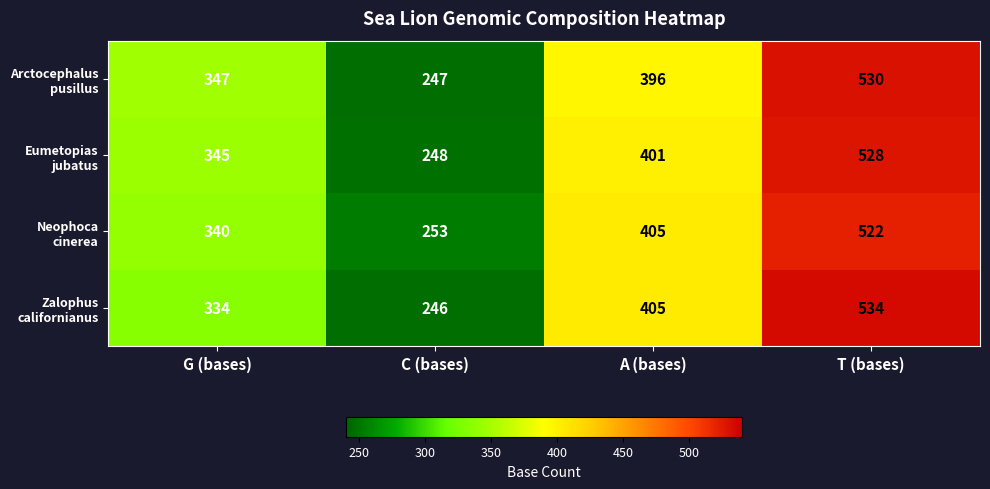

What is the minimum value shown in the chart?

246